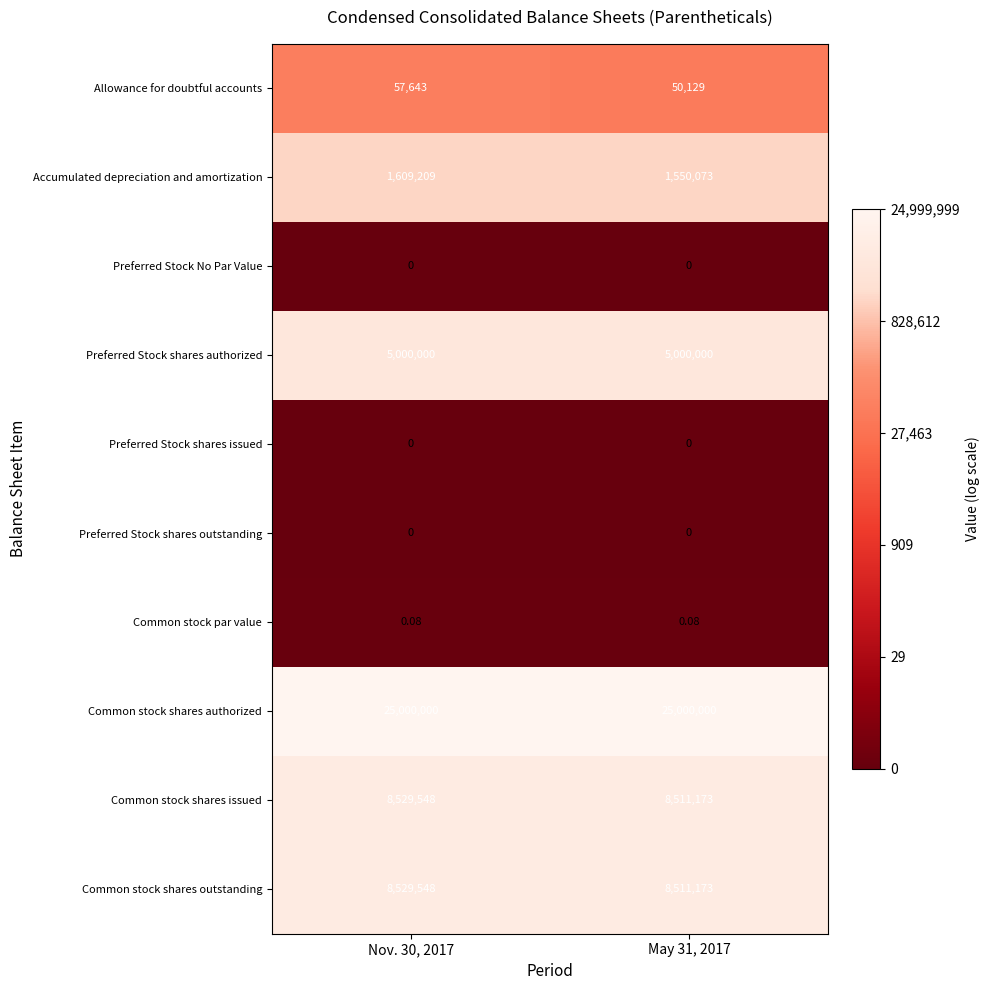

Which series has the largest total across all categories?

Common stock shares authorized